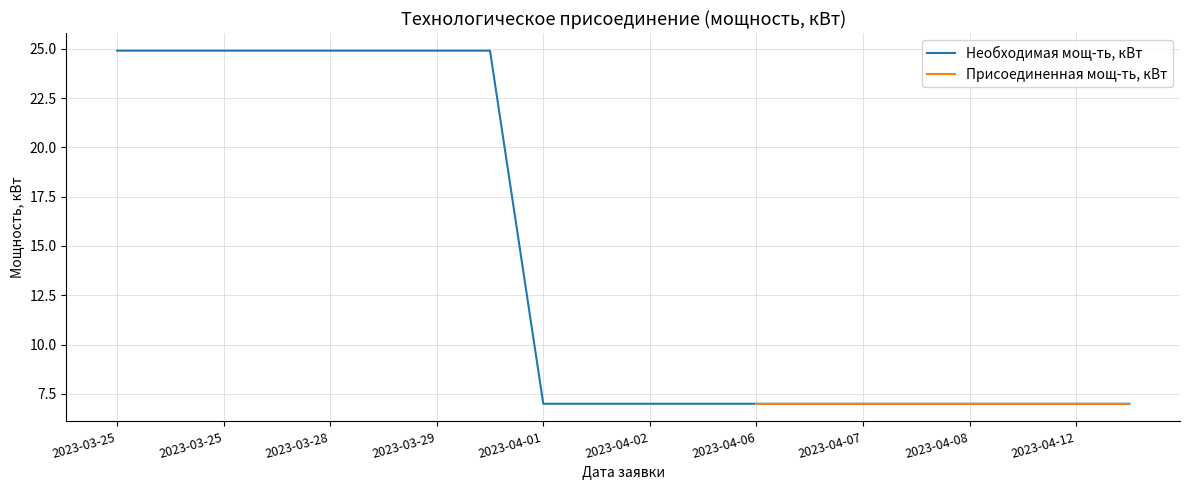

Which has a higher value, 2023-03-25 or 2023-04-08?

2023-03-25